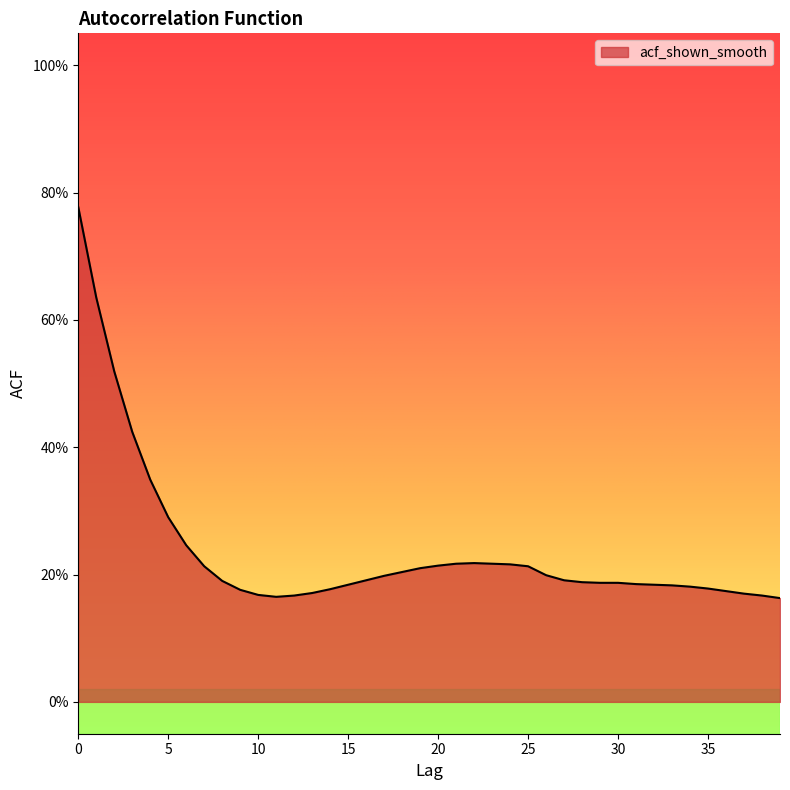

How many interior local valleys (lower than both neighbors) does the data have?

1